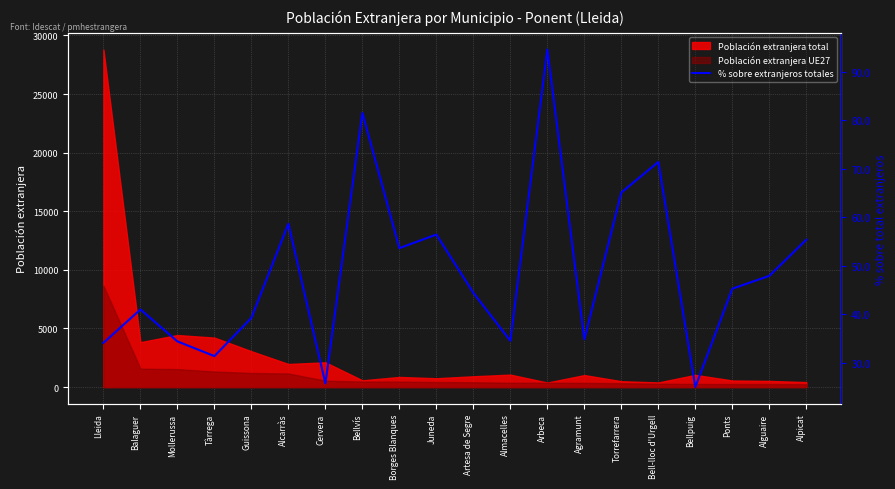

How many values are below 45?

10